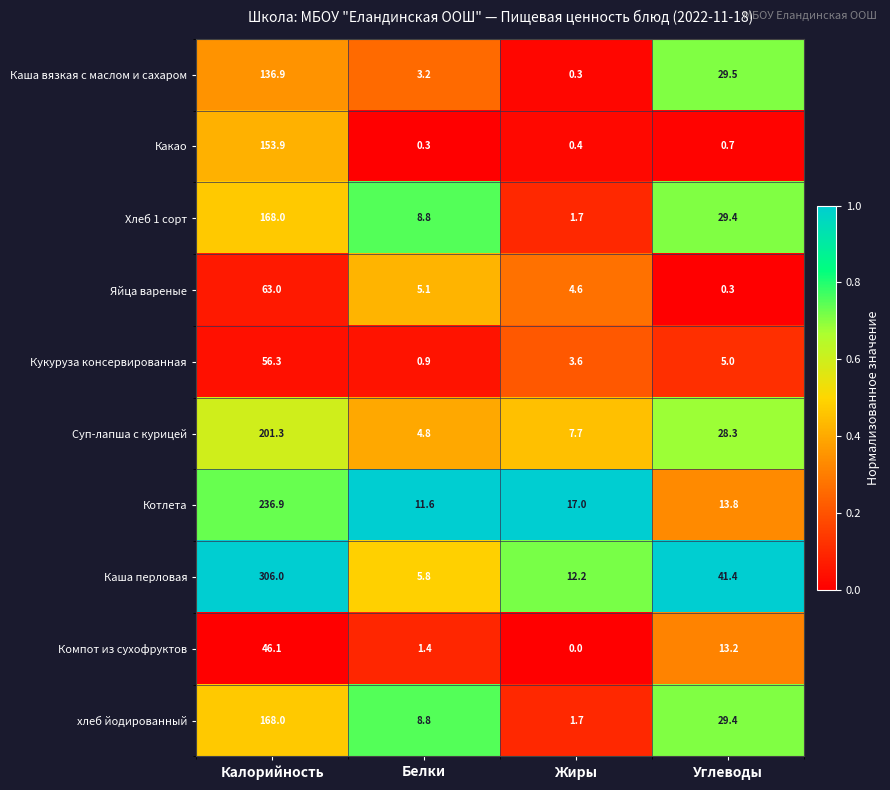

What is the greatest value displayed?

306.0